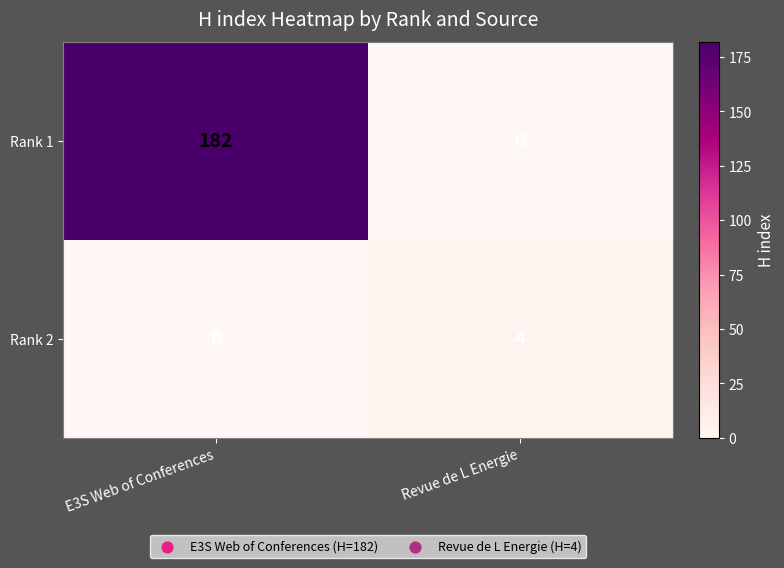

How many values in the Rank 2 series are below 4?

1